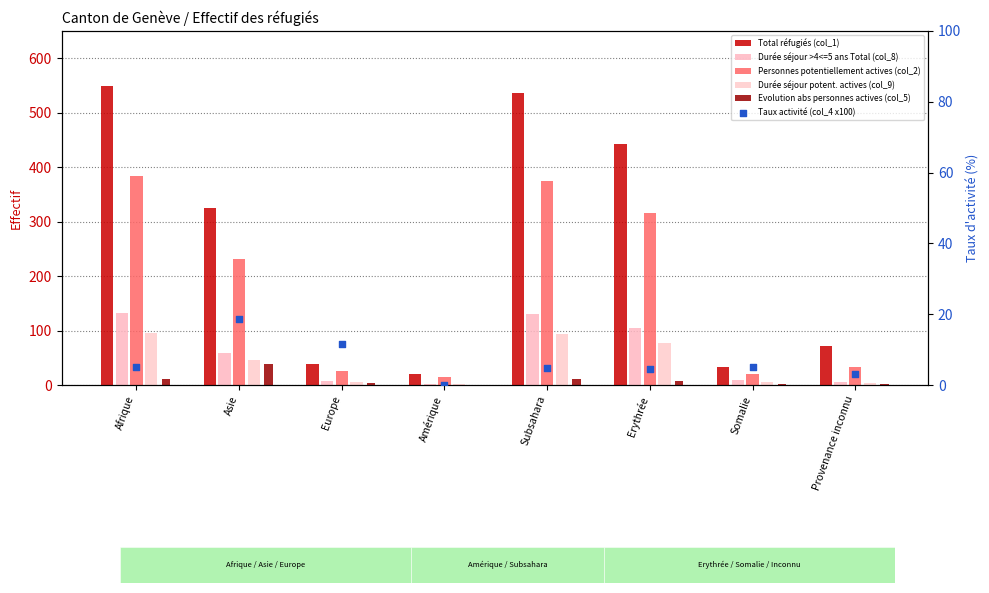

What is the total value across all series at Amérique?

39.0